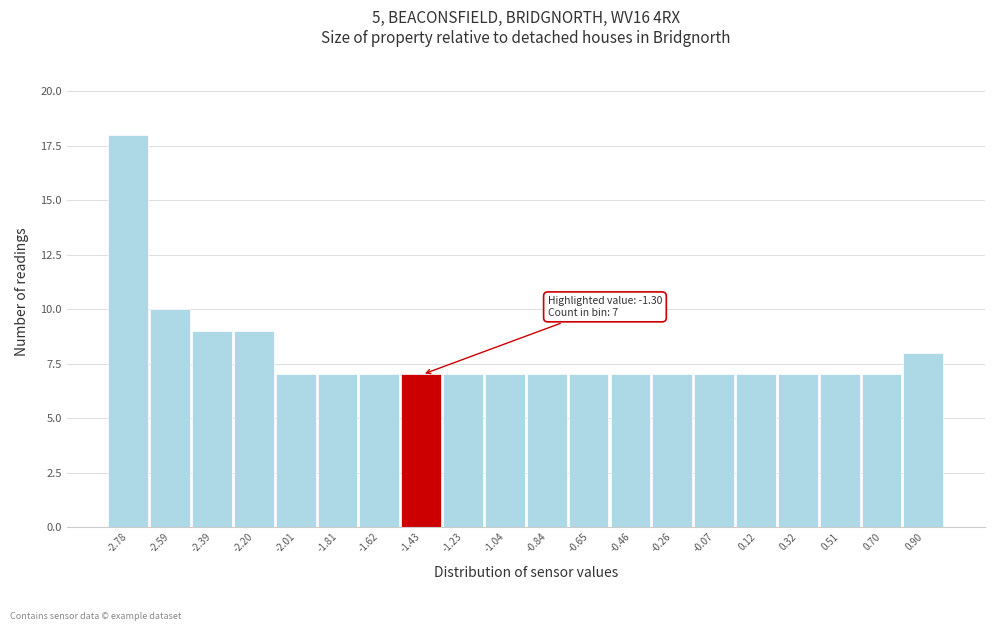

Reading left to right, transcribe all the data shown in this chart.

-2.78=18	-2.59=10	-2.39=9	-2.20=9	-2.01=7	-1.81=7	-1.62=7	-1.43=7	-1.23=7	-1.04=7	-0.84=7	-0.65=7	-0.46=7	-0.26=7	-0.07=7	0.12=7	0.32=7	0.51=7	0.70=7	0.90=8